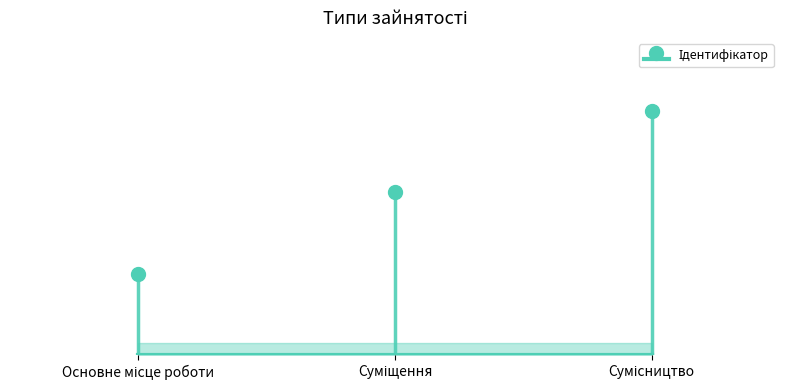

Rank the categories by value from lowest to highest.

Основне місце роботи, Суміщення, Сумісництво